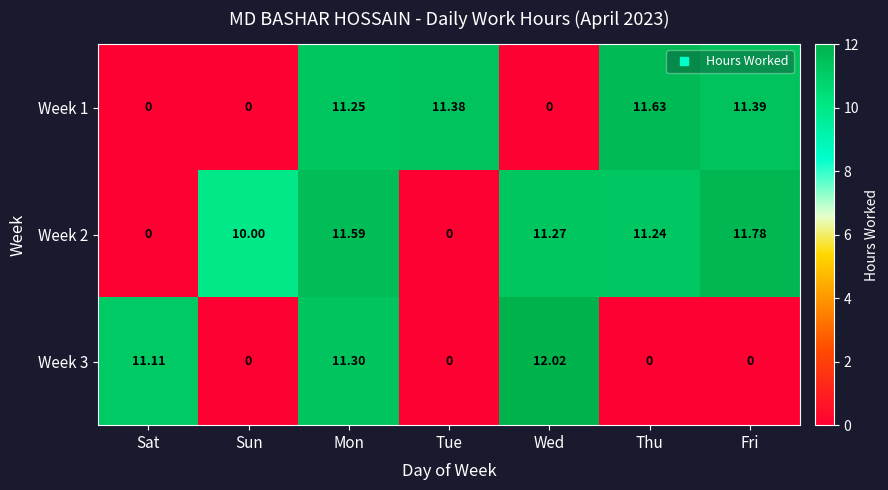

At which category does the chart reach its peak across all series?

Wed